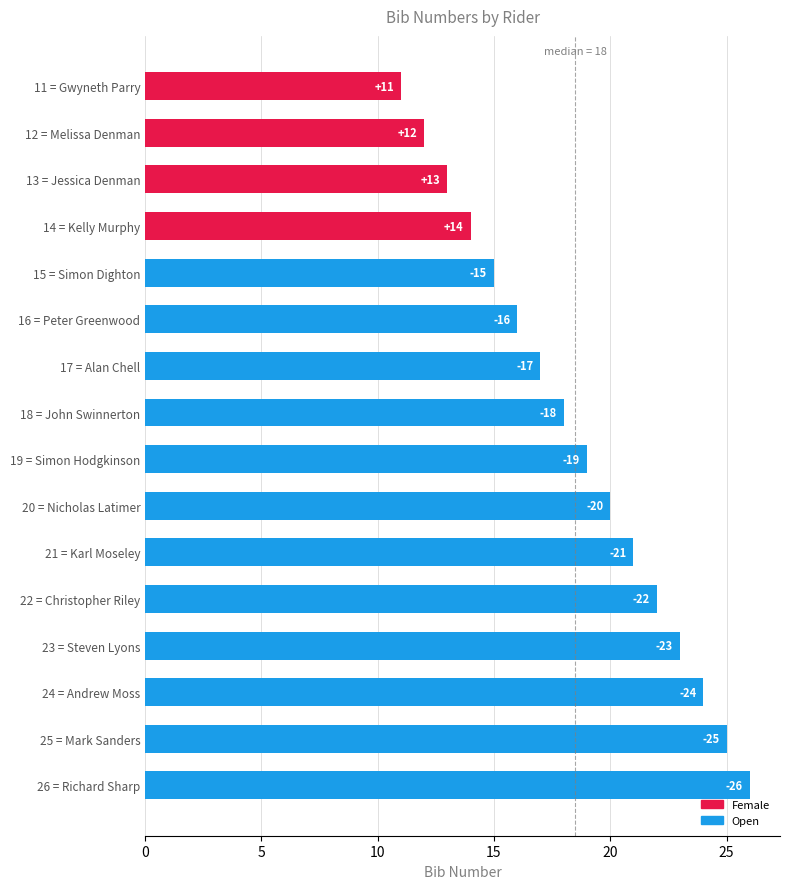

Does the chart contain any negative values?

No